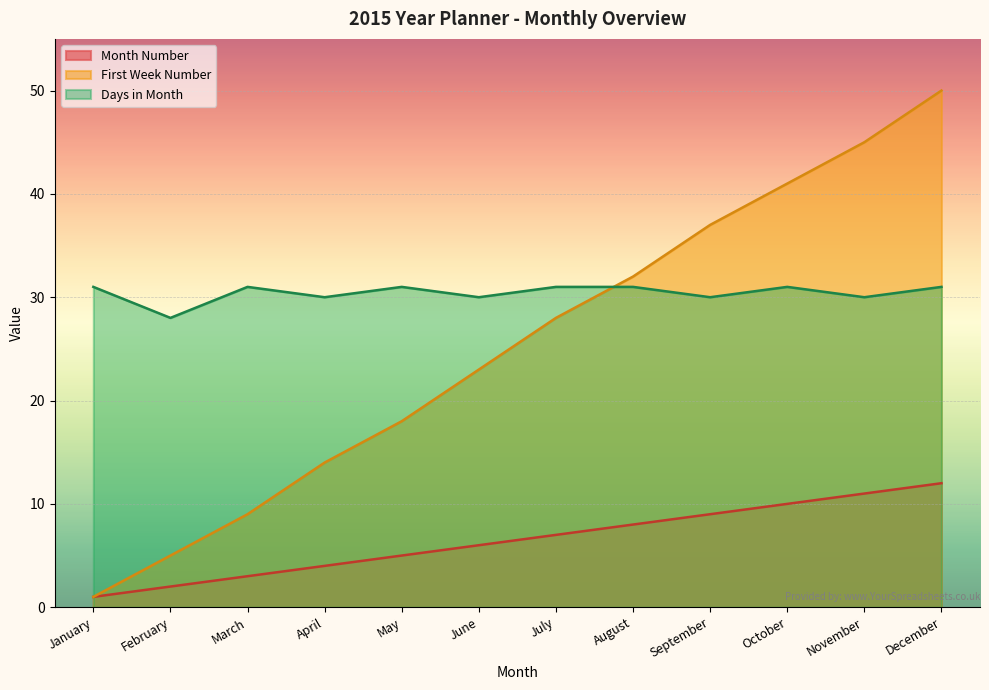

Is it true that Days_in_Month equals 51 at August?

False